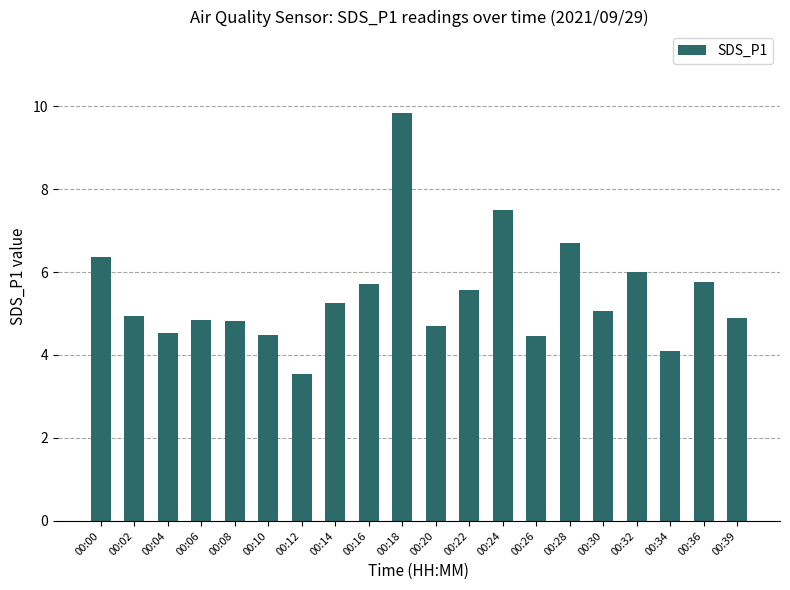

What is the ratio of the value at 00:36 to the value at 00:10?

1.3